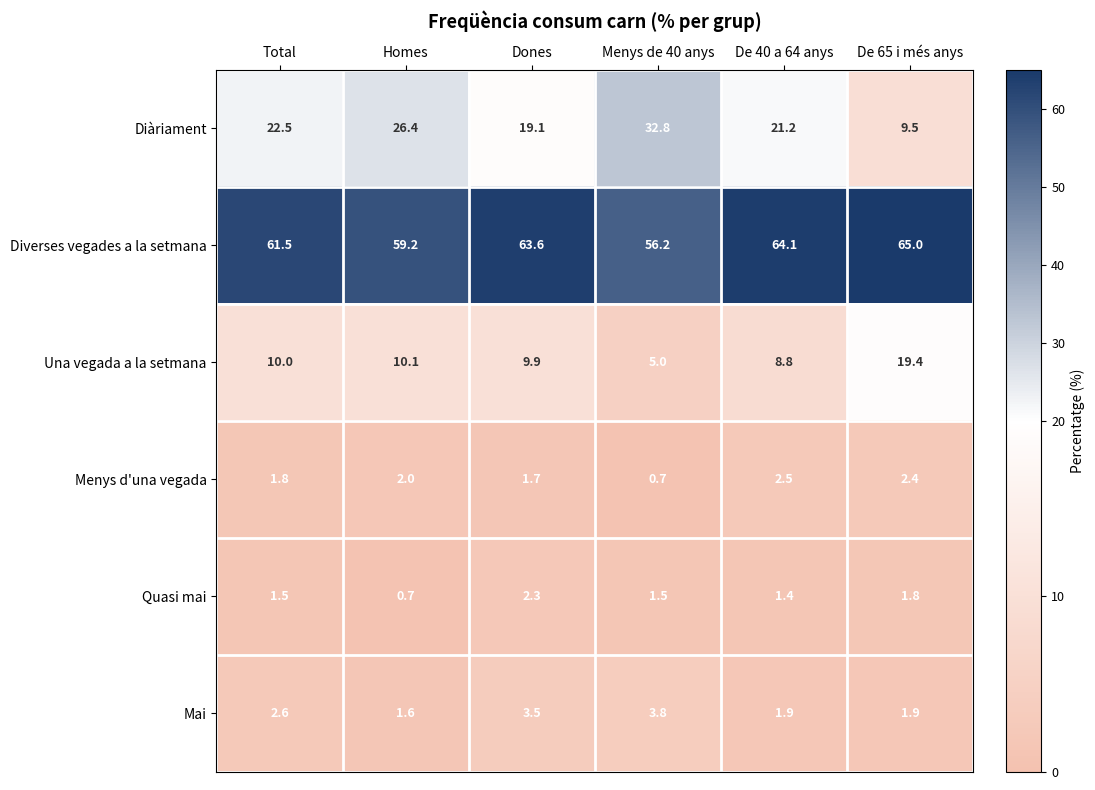

True or false: Mai has a value of 3.5 at Dones.

True